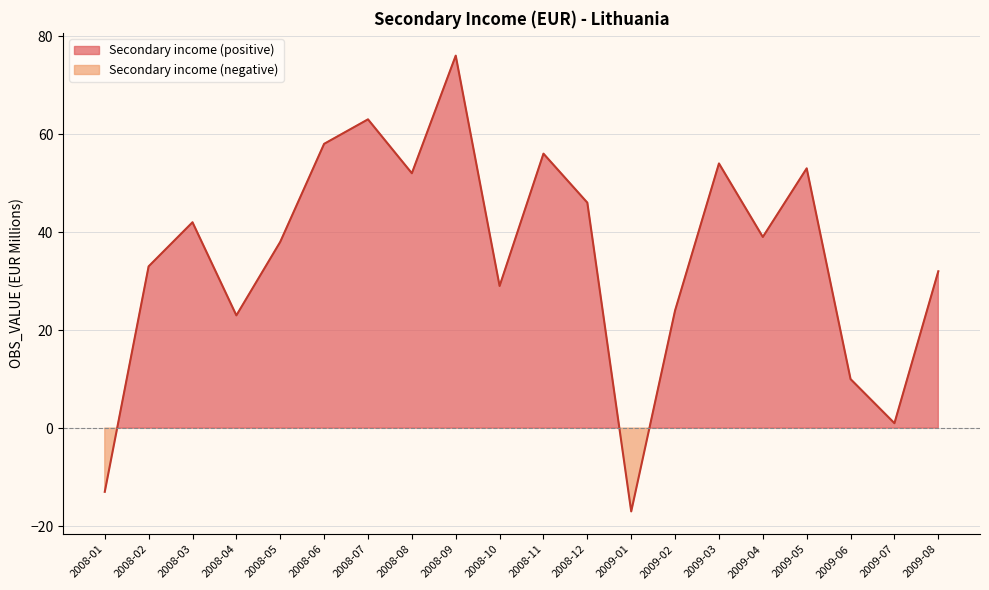

List the labels in order of value, smallest first.

2009-01, 2008-01, 2009-07, 2009-06, 2008-04, 2009-02, 2008-10, 2009-08, 2008-02, 2008-05, 2009-04, 2008-03, 2008-12, 2008-08, 2009-05, 2009-03, 2008-11, 2008-06, 2008-07, 2008-09